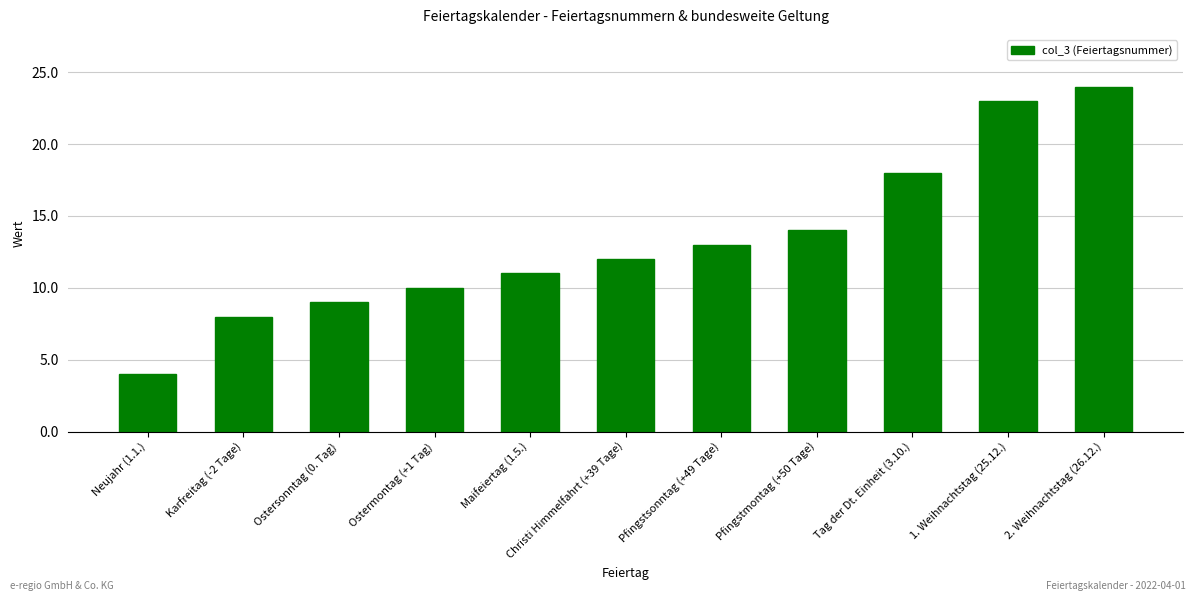

Rank the categories by value from lowest to highest.

Neujahr (1.1.), Karfreitag (-2 Tage), Ostersonntag (0. Tag), Ostermontag (+1 Tag), Maifeiertag (1.5.), Christi Himmelfahrt (+39 Tage), Pfingstsonntag (+49 Tage), Pfingstmontag (+50 Tage), Tag der Dt. Einheit (3.10.), 1. Weihnachtstag (25.12.), 2. Weihnachtstag (26.12.)